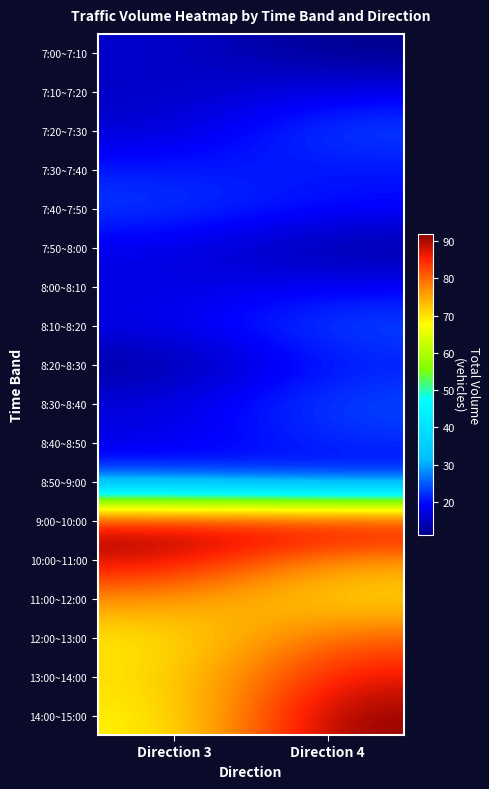

Rank the series at Direction 4 from lowest to highest value.

7:00~7:10, 7:50~8:00, 7:10~7:20, 8:00~8:10, 8:50~9:00, 7:30~7:40, 7:40~7:50, 8:20~8:30, 8:40~8:50, 7:20~7:30, 8:10~8:20, 8:30~8:40, 11:00~12:00, 10:00~11:00, 12:00~13:00, 13:00~14:00, 9:00~10:00, 14:00~15:00